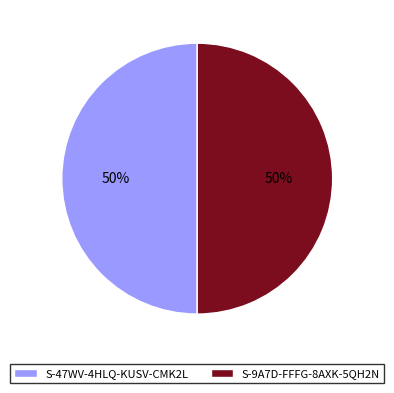

To the nearest percent, what percentage of the pie is S-9A7D-FFFG-8AXK-5QH2N?

50%